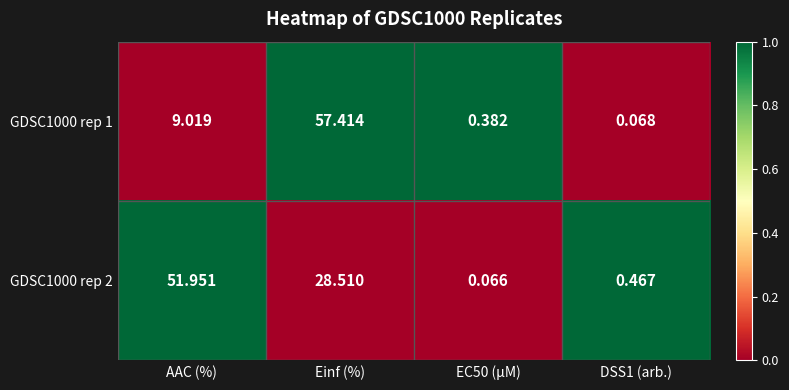

Where does the GDSC1000 rep 1 series first go above 9?

AAC (%)